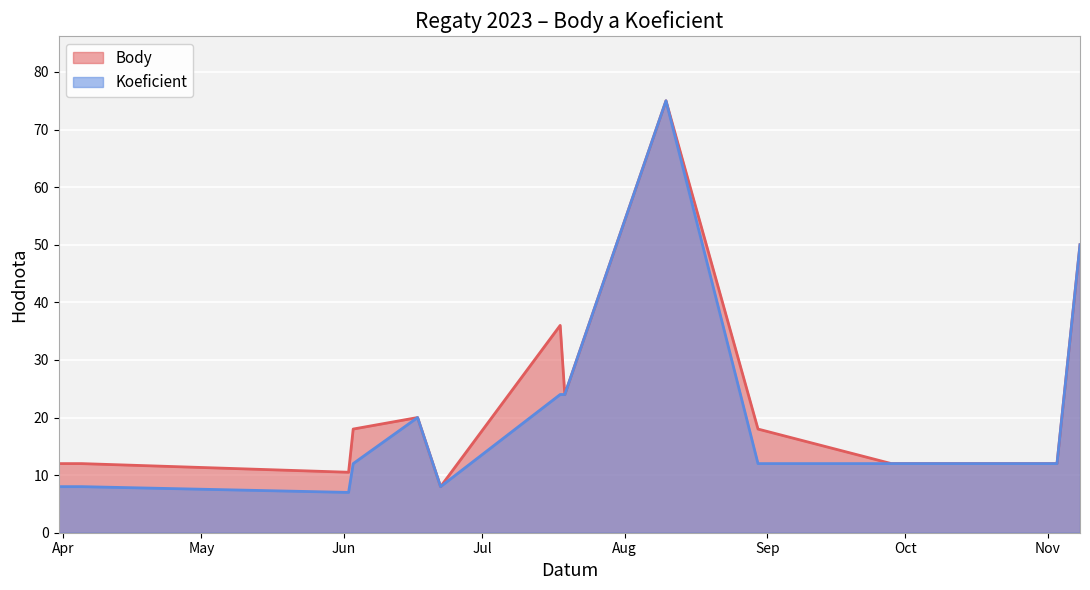

At which category is the sum across all series the highest?

2023-08-10